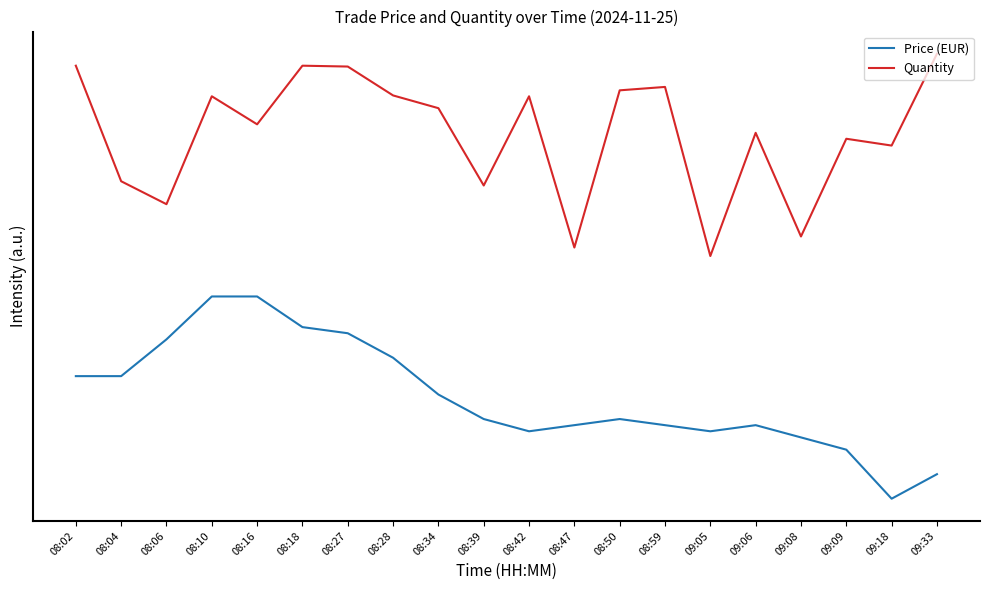

At 08:06, list the series in order from smallest to largest.

Price (EUR), Quantity